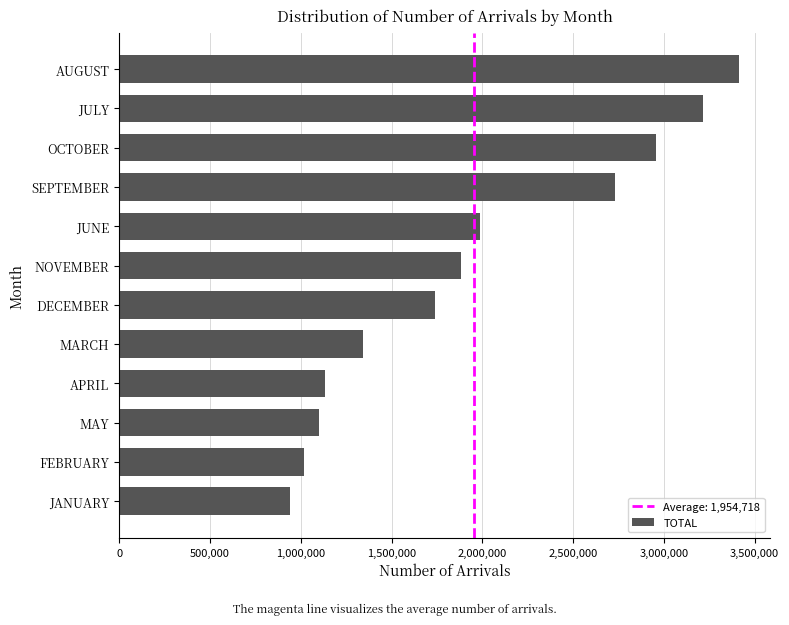

What is the smallest value displayed?

940331